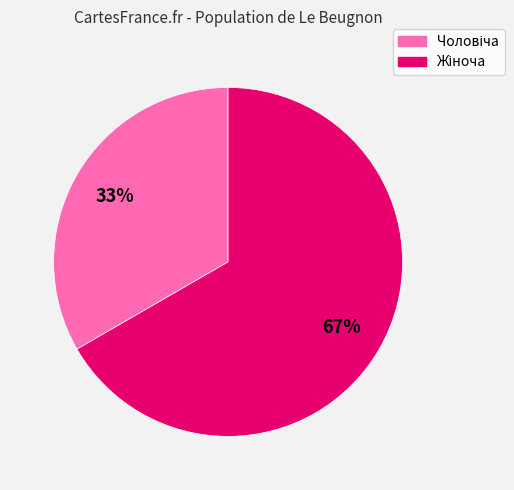

Does any single category account for the majority?

Yes